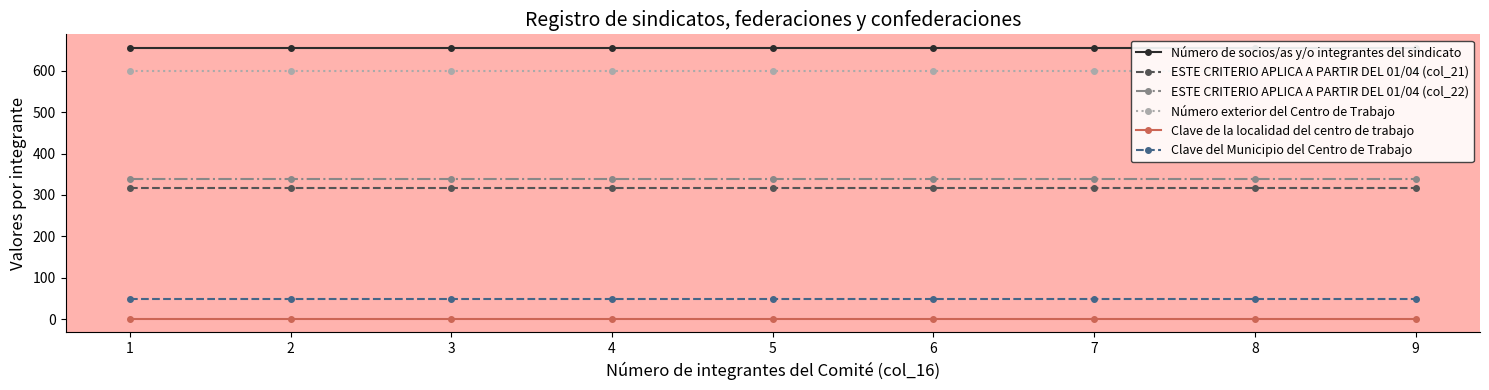

True or false: ESTE CRITERIO APLICA A PARTIR DEL 01/04 (col_21) has more than 1 interior local peaks.

False